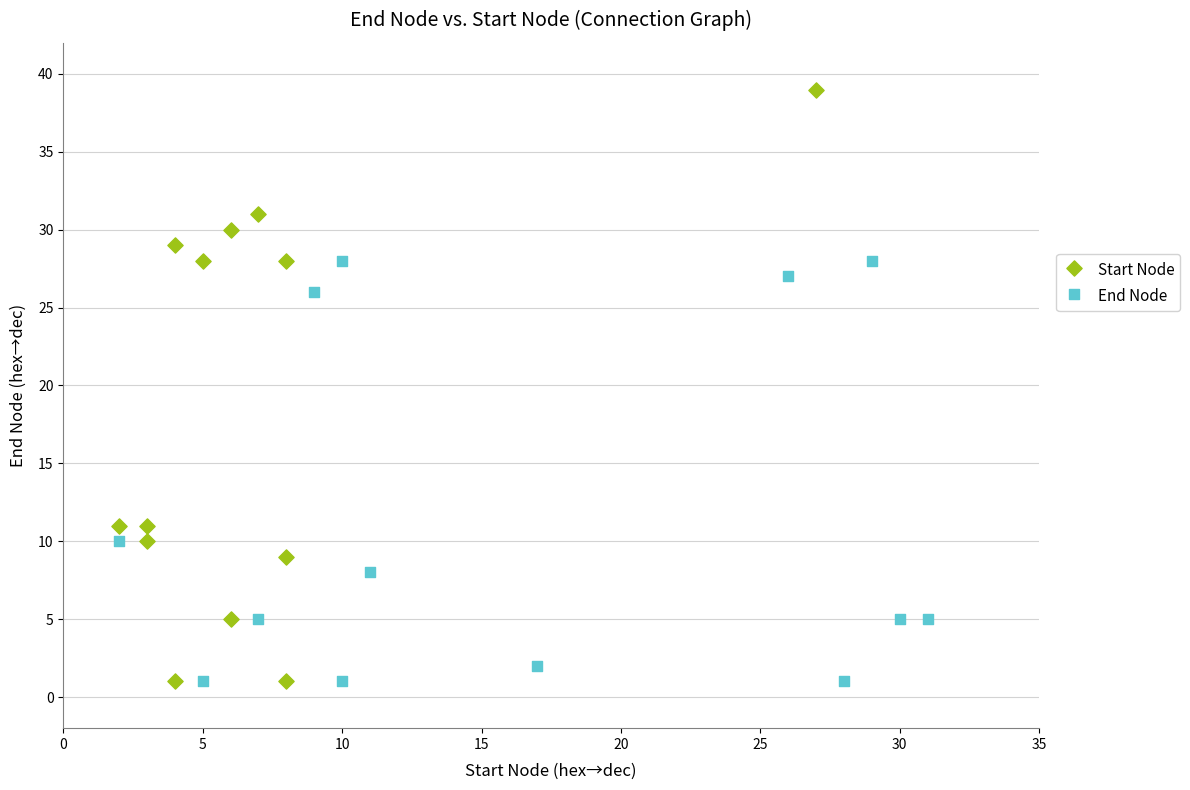

Which series has the largest Y range (max minus min)?

Start Node